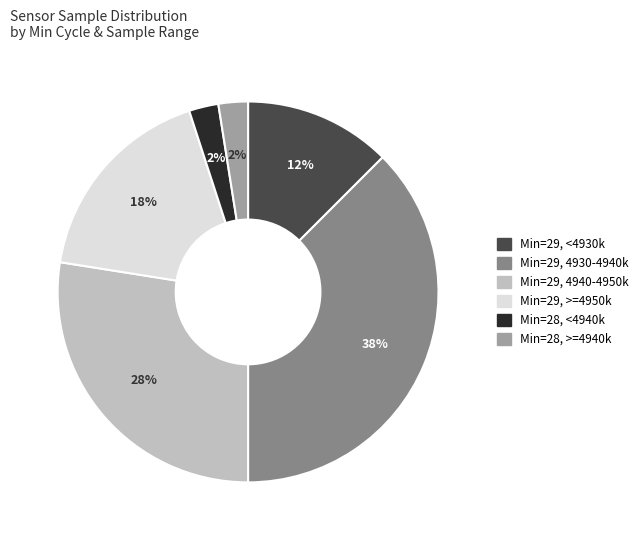

Is there any slice that represents more than half of the pie?

No